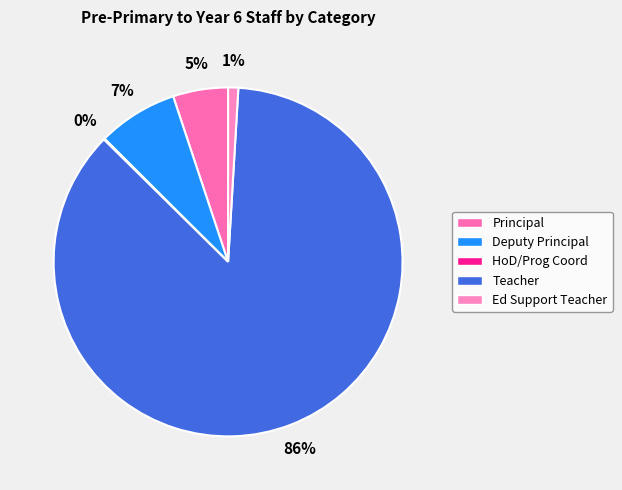

Which has a higher value, Teacher or Deputy Principal?

Teacher